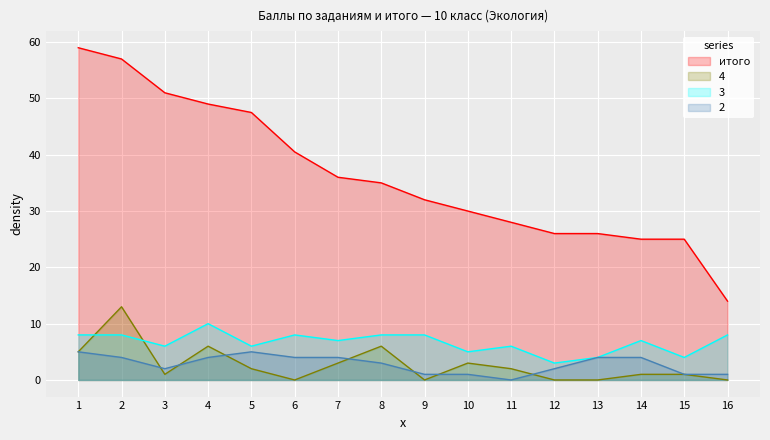

What is the average value of the 4 series?

2.7